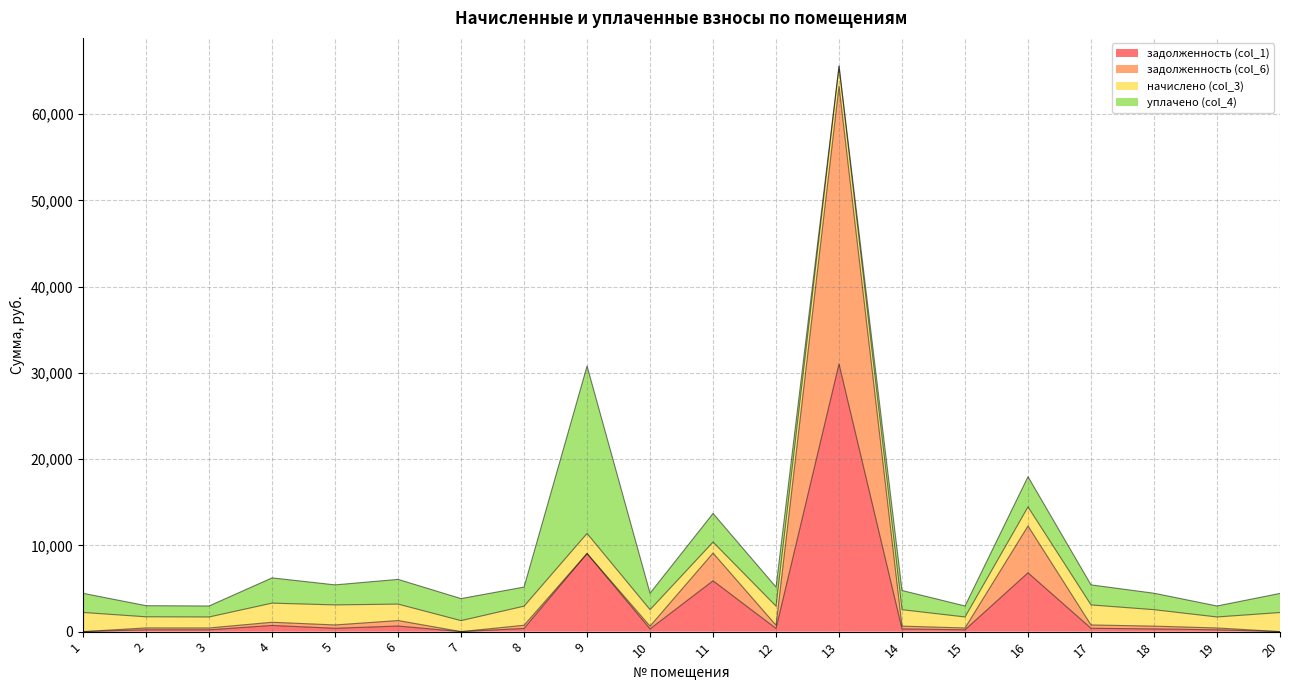

What is the value of the задолженность (col_1) point at the 3rd from the left?

212.4